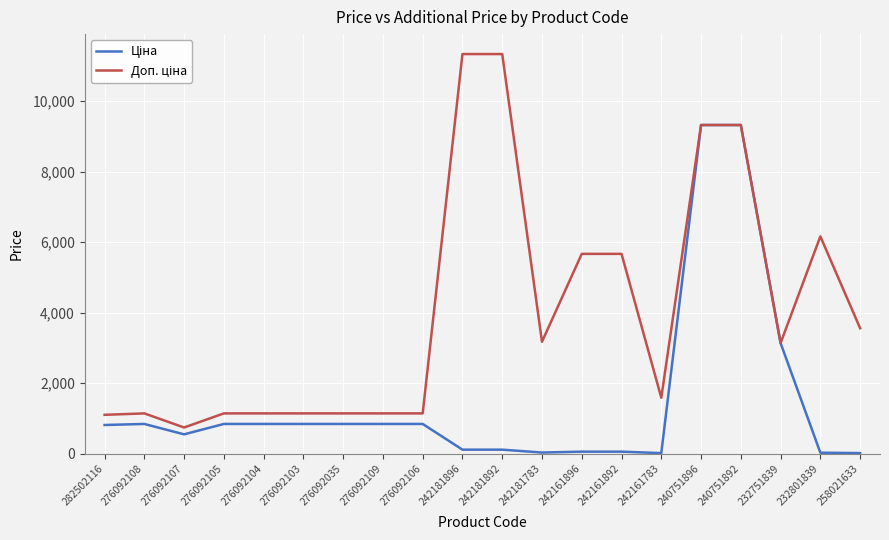

What is the greatest value displayed?

11334.0